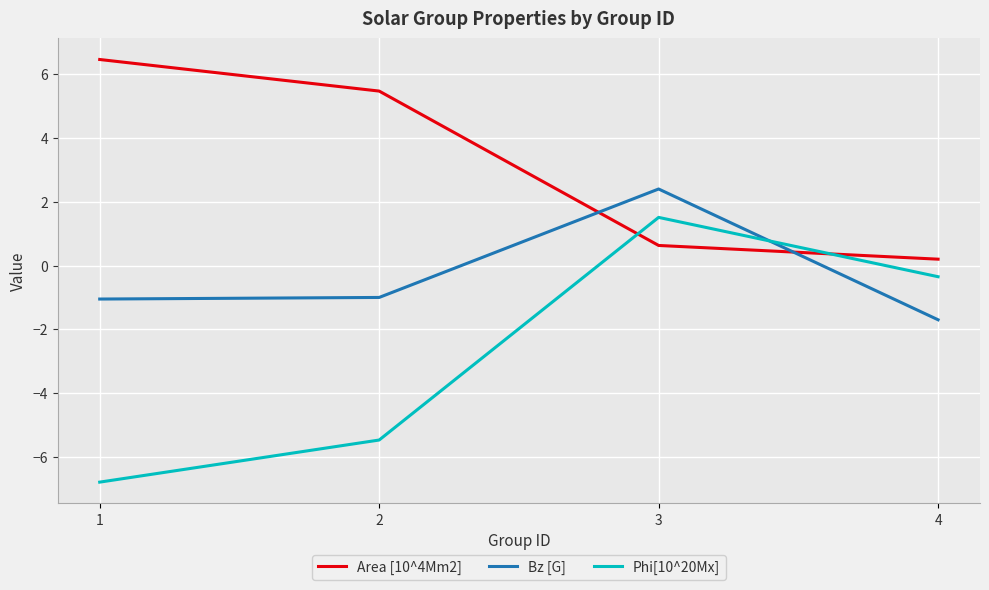

Which series has the widest spread of values?

Phi[10^20Mx]